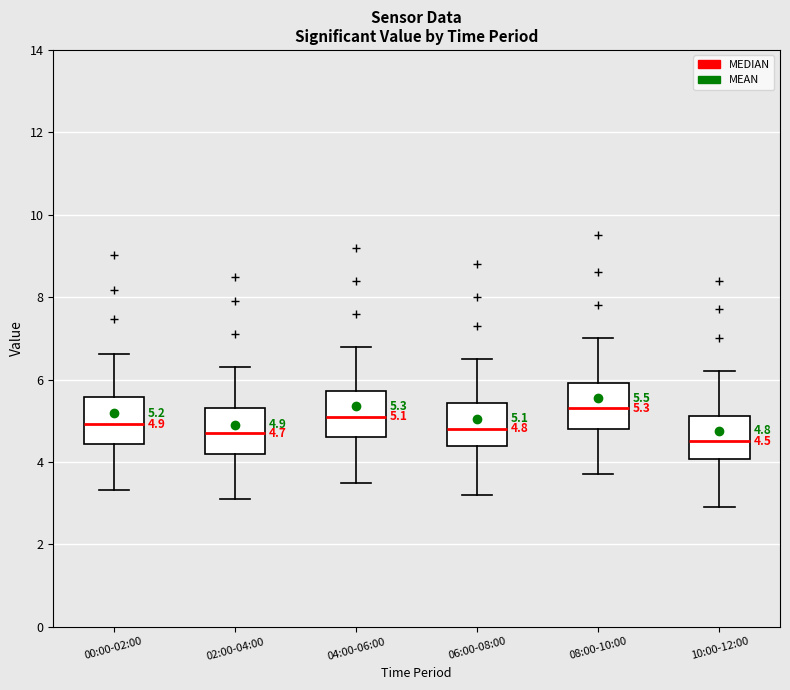

Which box has the lowest median line?

10:00-12:00